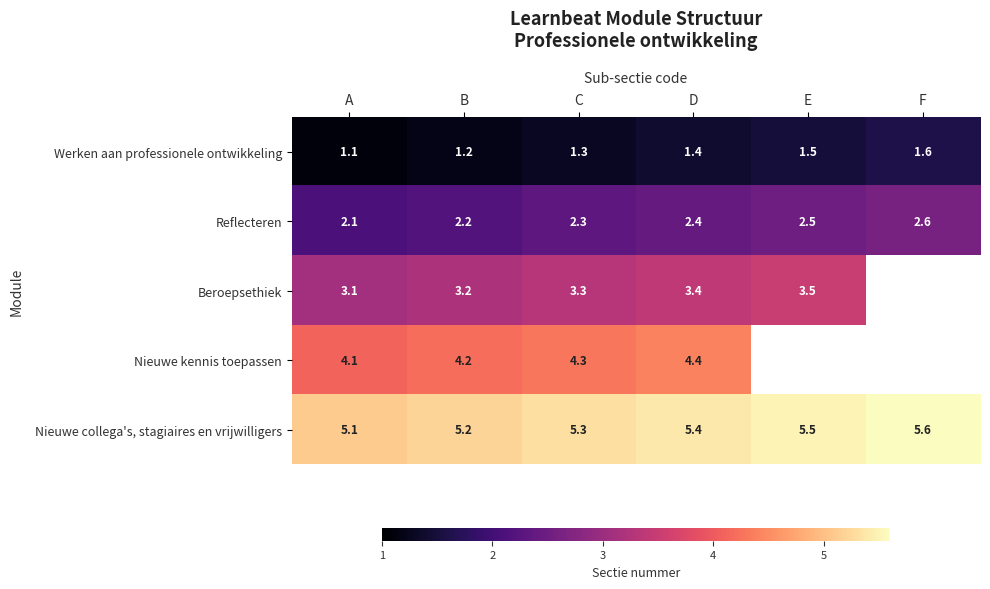

What is the difference between the highest and lowest values at C?

4.0